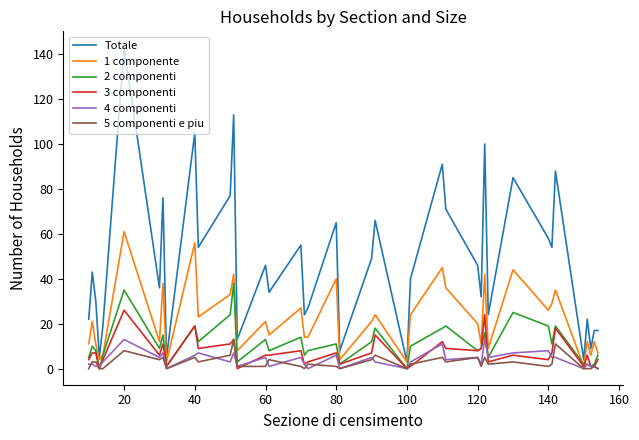

What is the maximum value for 1 componente?

61